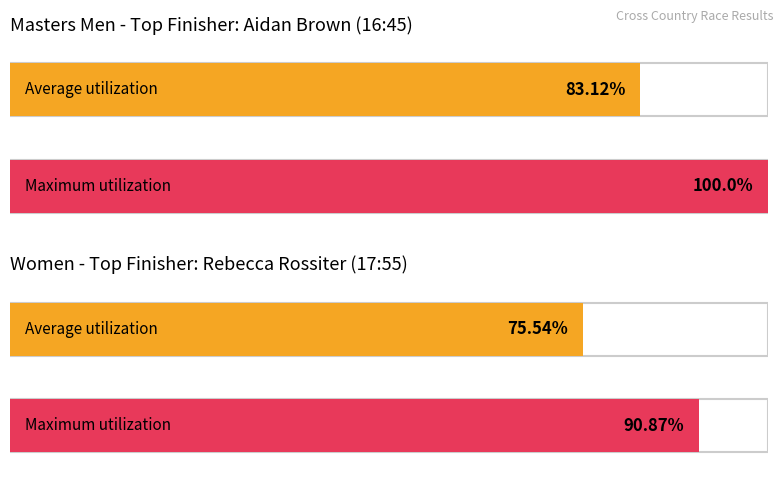

The Average utilization series shows 75.5 at Women (3 miles). True or false?

True